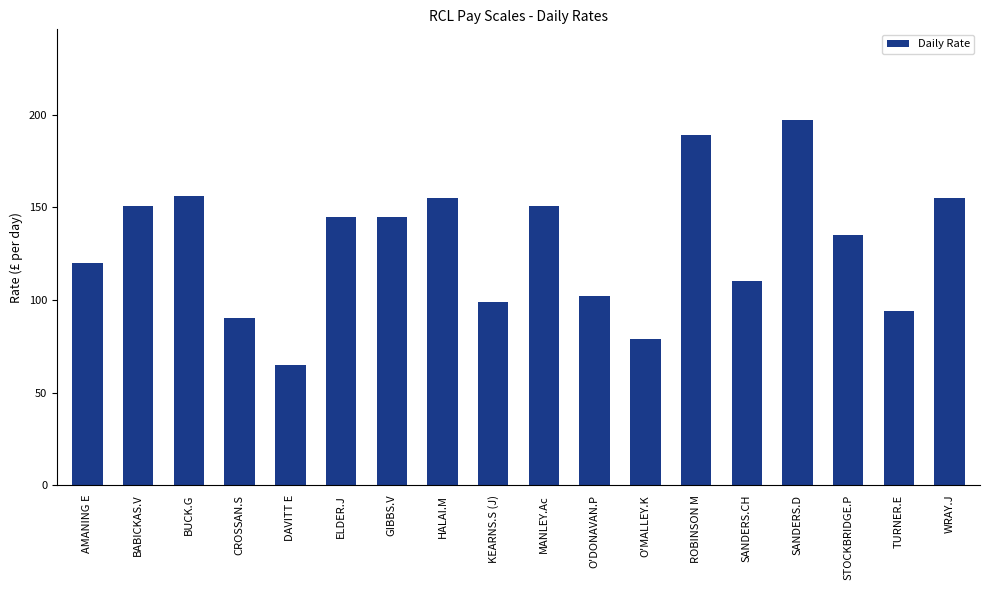

Which has a higher value, CROSSAN.S or DAVITT E?

CROSSAN.S